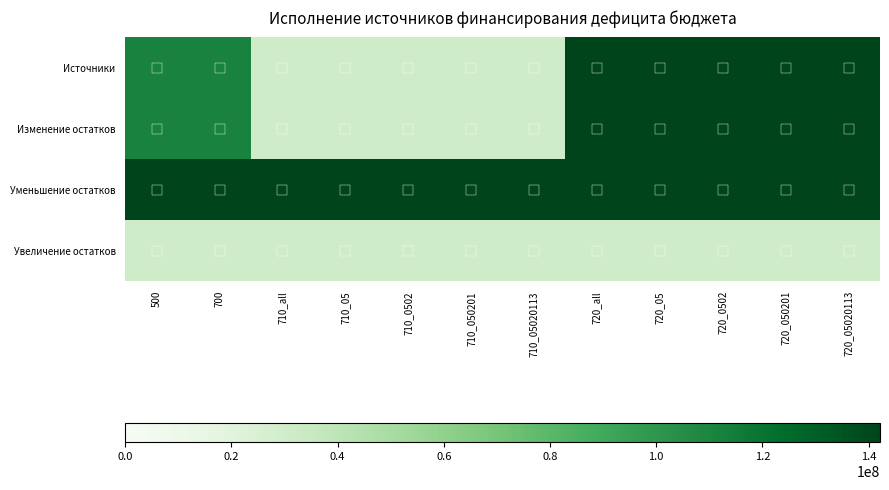

At how many categories does at least one series exceed 48649166?

12